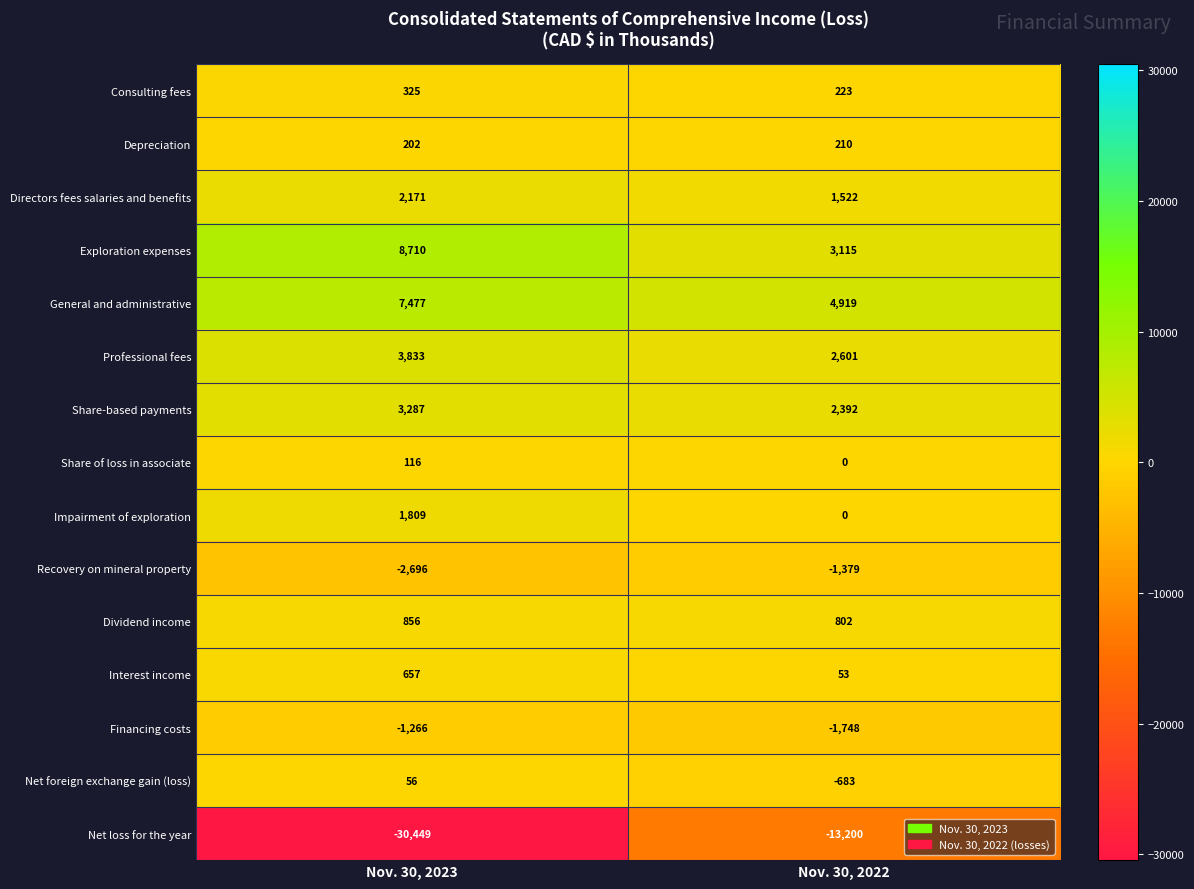

Rank the categories by Share-based payments value from highest to lowest.

Nov. 30, 2023, Nov. 30, 2022